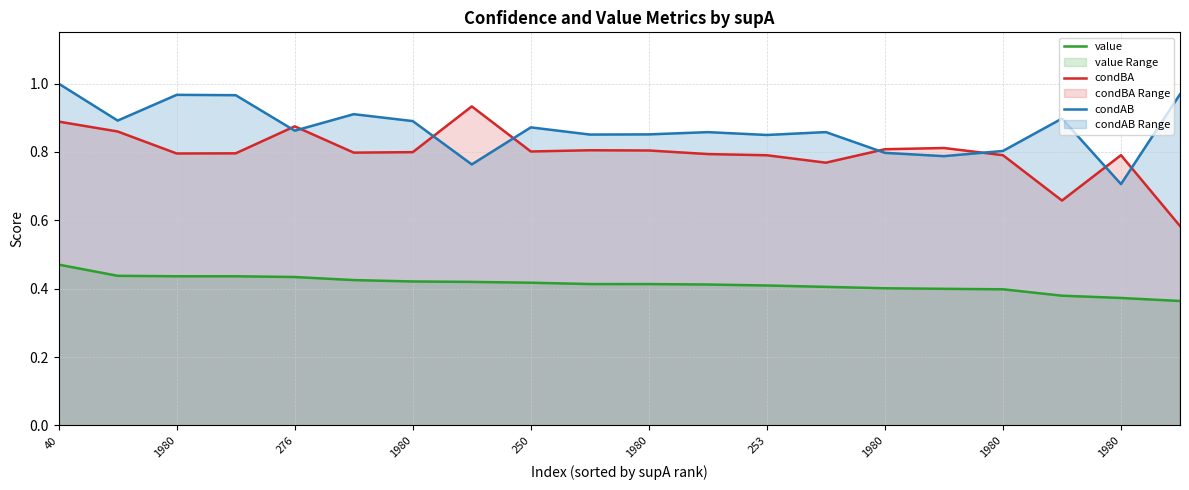

True or false: value has more than 0 interior local peaks.

False